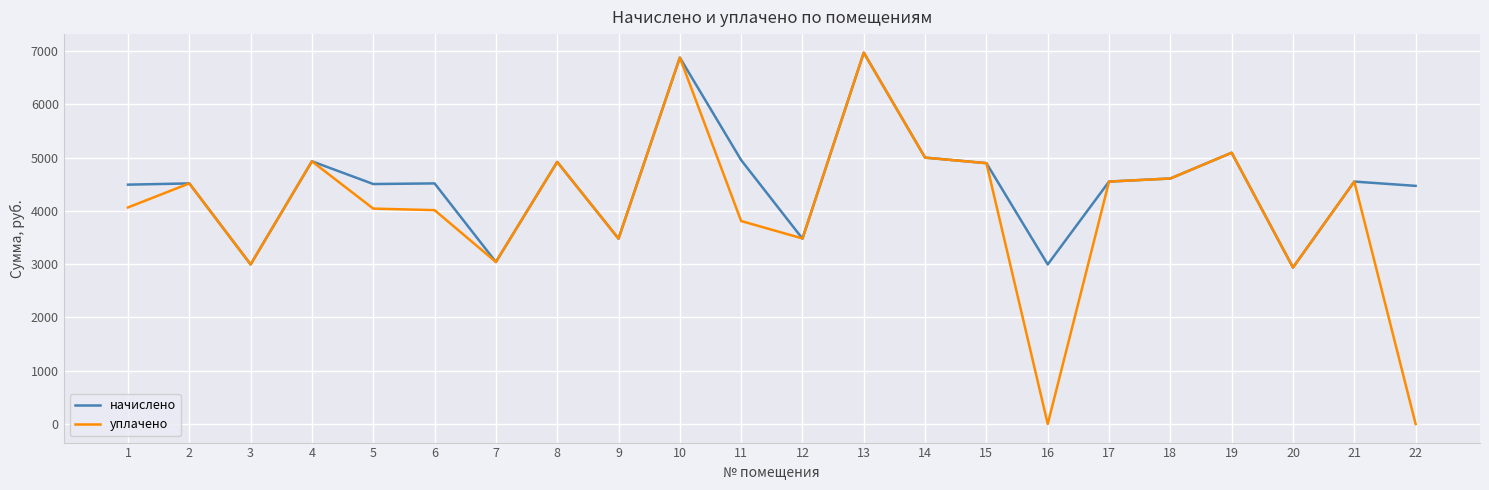

Which series has the largest total across all categories?

начислено